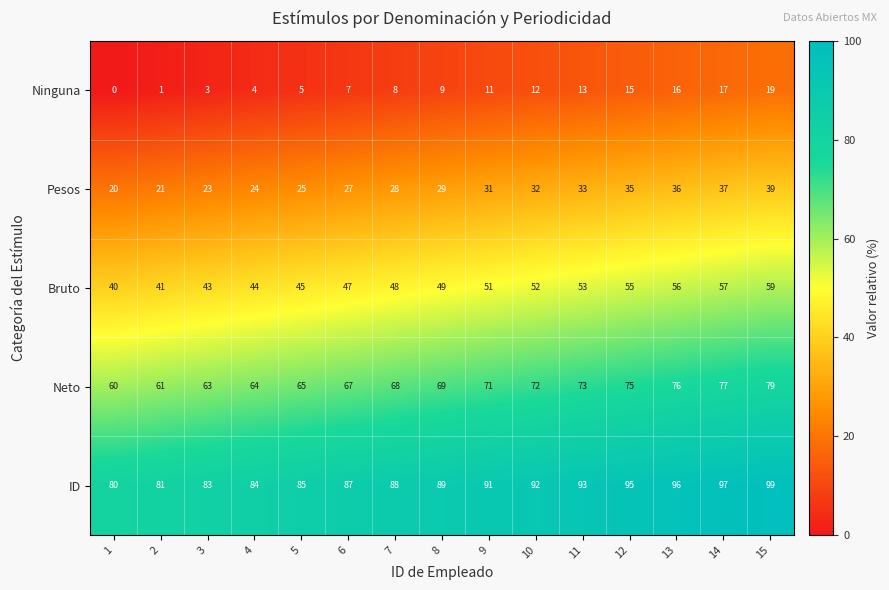

What is the spread (max minus min) of values at 9?

80